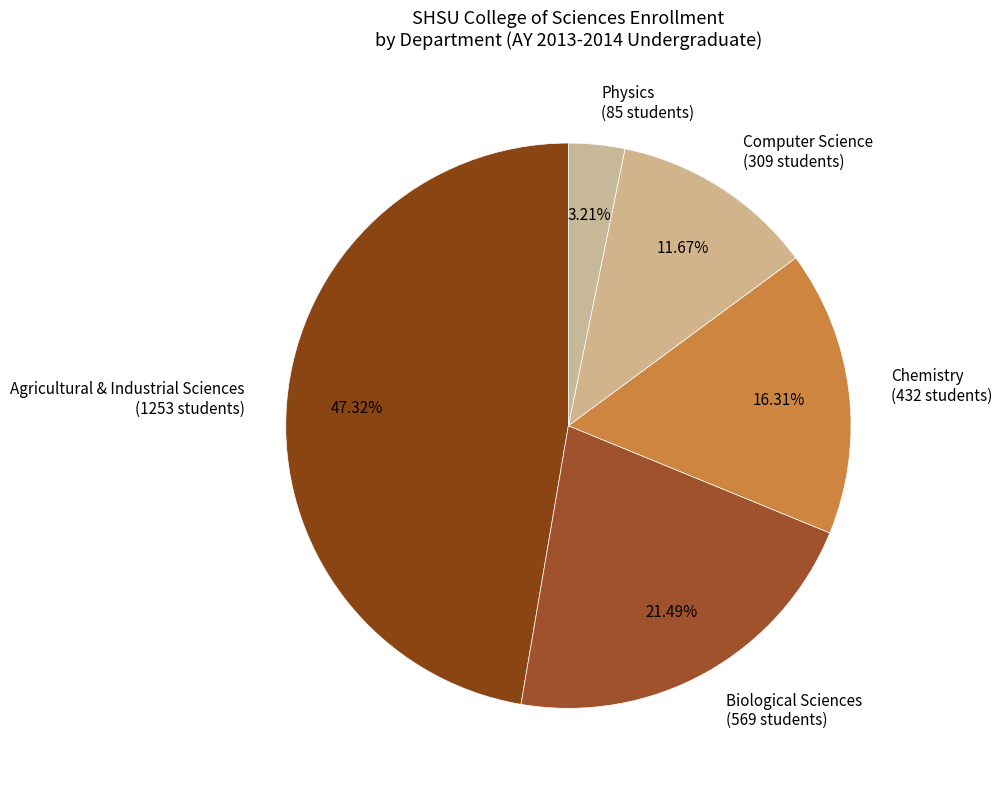

The Biological Sciences slice represents 21% of the pie. True or false?

True